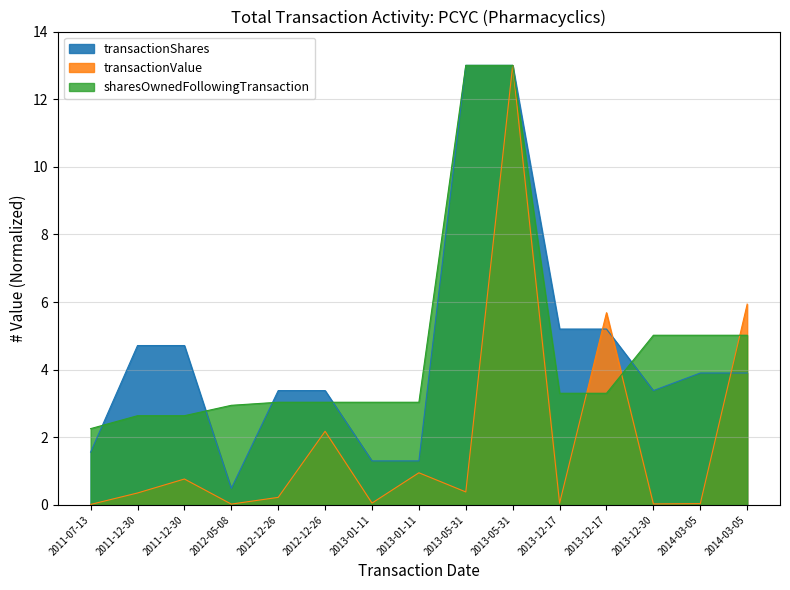

Where is the first local minimum for transactionValue?

2012-05-08